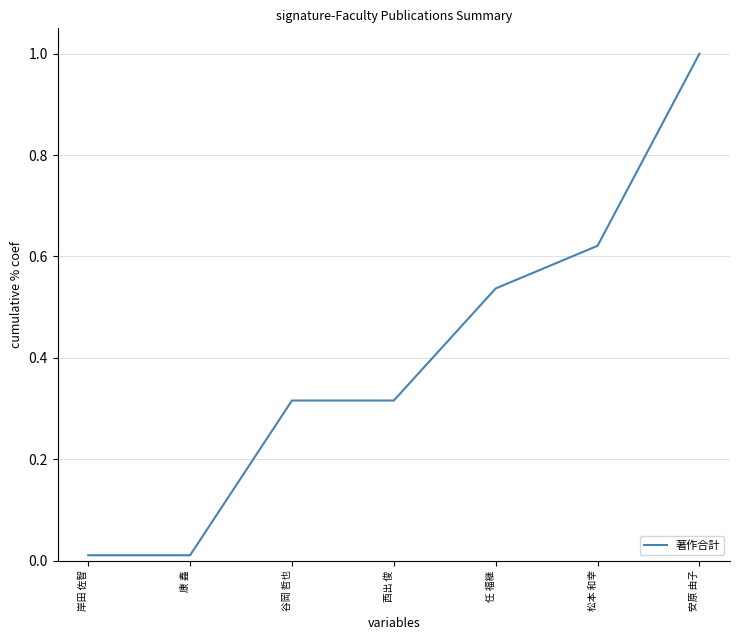

What is the average value?

0.4